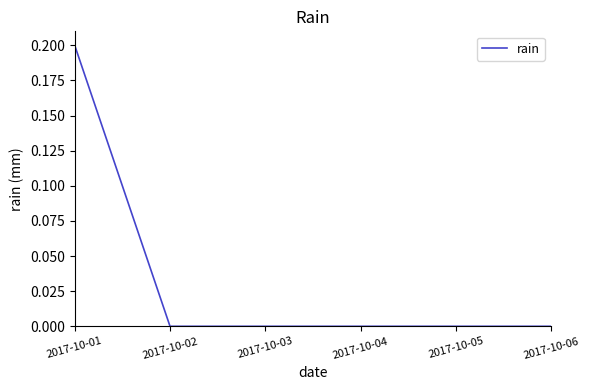

True or false: the data has more than 2 interior local peaks.

False